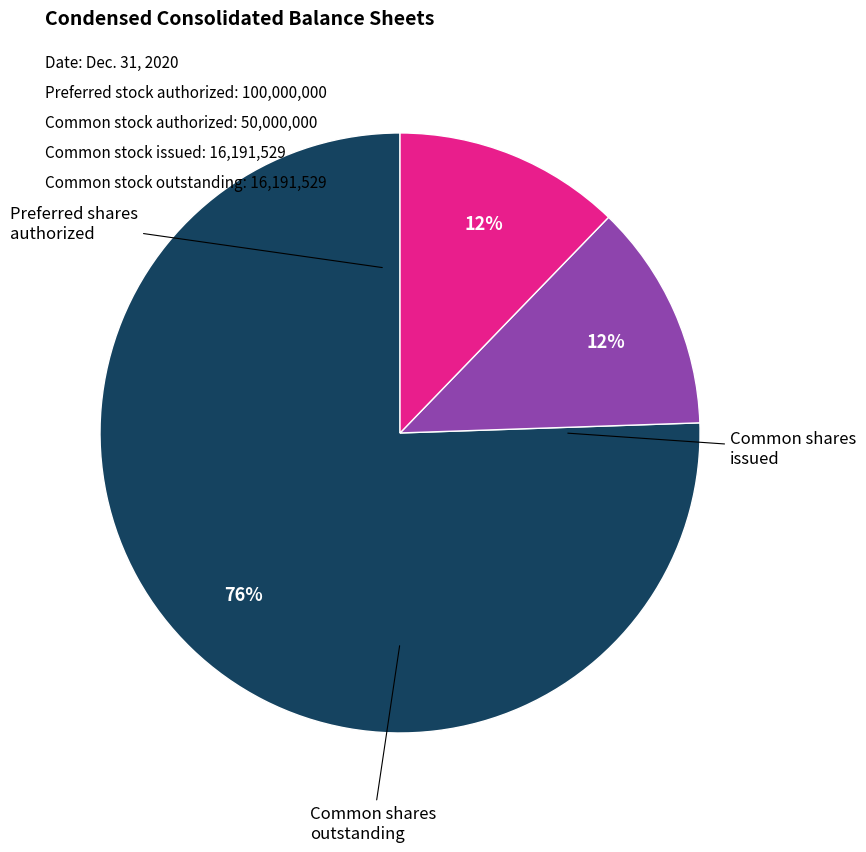

Is there a majority slice in this chart?

Yes